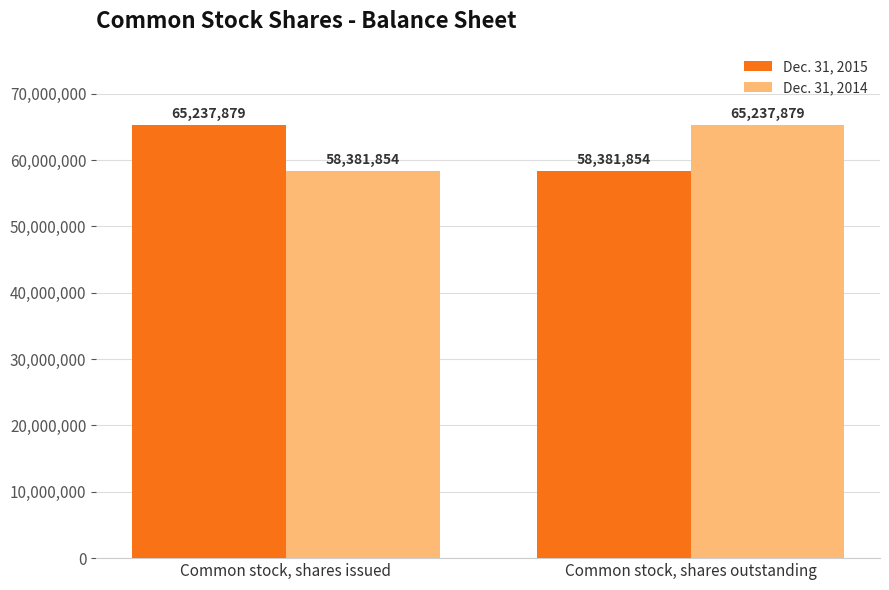

What is the approximate value of Dec. 31, 2014 at Common stock, shares issued, to the nearest 50?

58381850